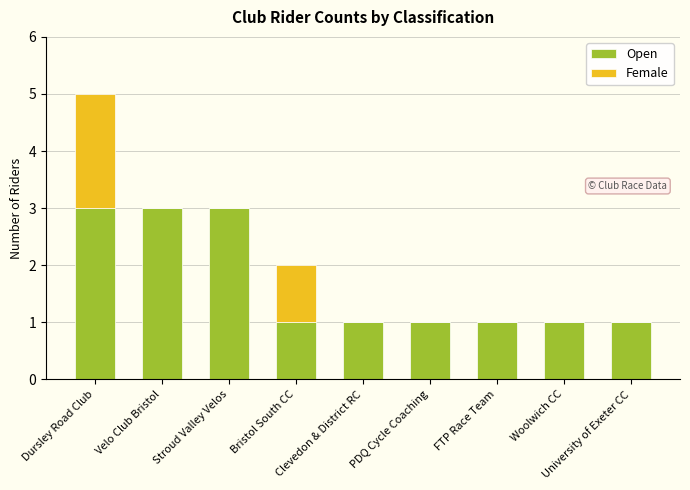

What is the sum of all Open values?

15